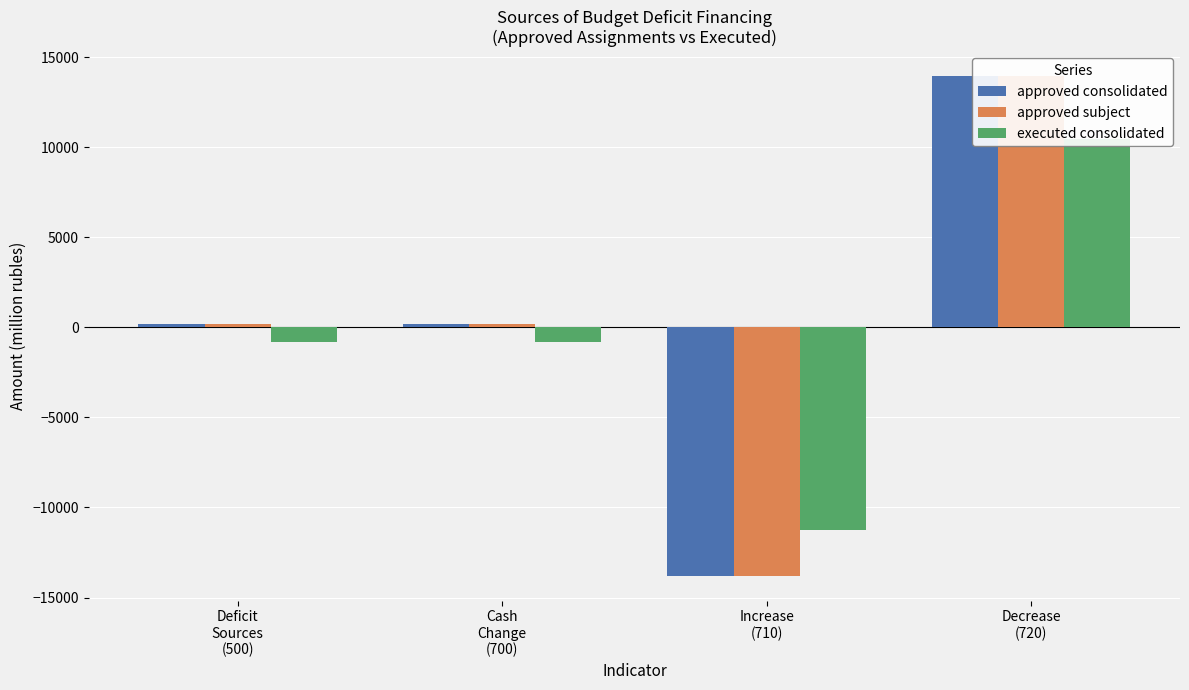

How many values in the executed consolidated series are below -799?

3